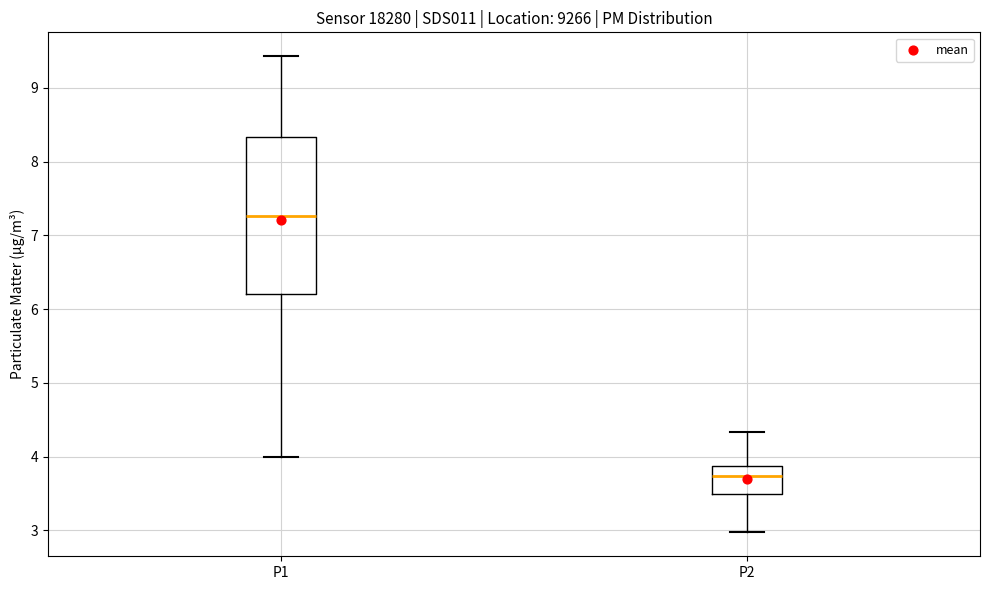

Reading left to right, transcribe this box plot: for each box, give where its median line is, the range the box spans, and where its two whiskers end, as read against the y-axis. The values are not printed on the chart, so give them approximately, as read against the axis.

P1: median 7.3, box 6.2 to 8.3, whiskers 4.0 to 9.4
P2: median 3.7, box 3.5 to 3.9, whiskers 3.0 to 4.3